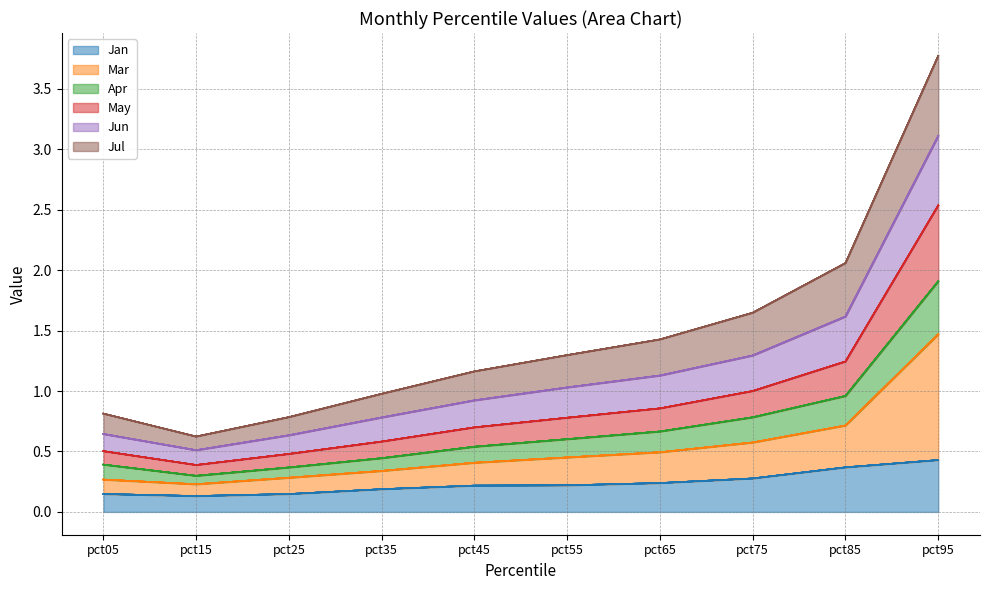

What is the total value across all series at pct45?

1.2